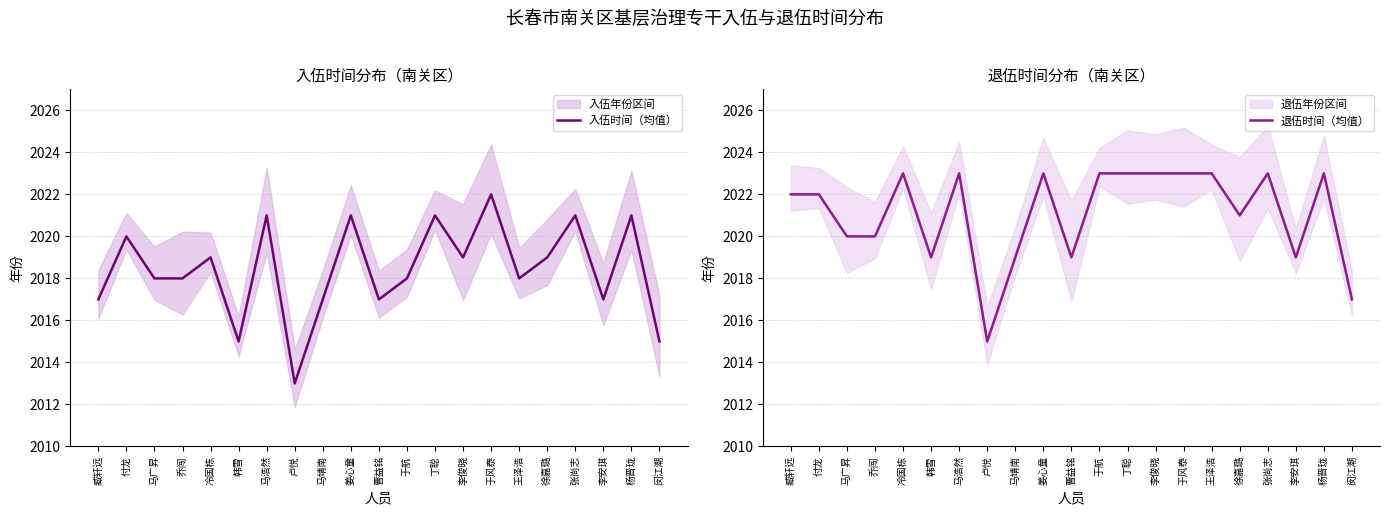

How many lines are shown in the chart?

2